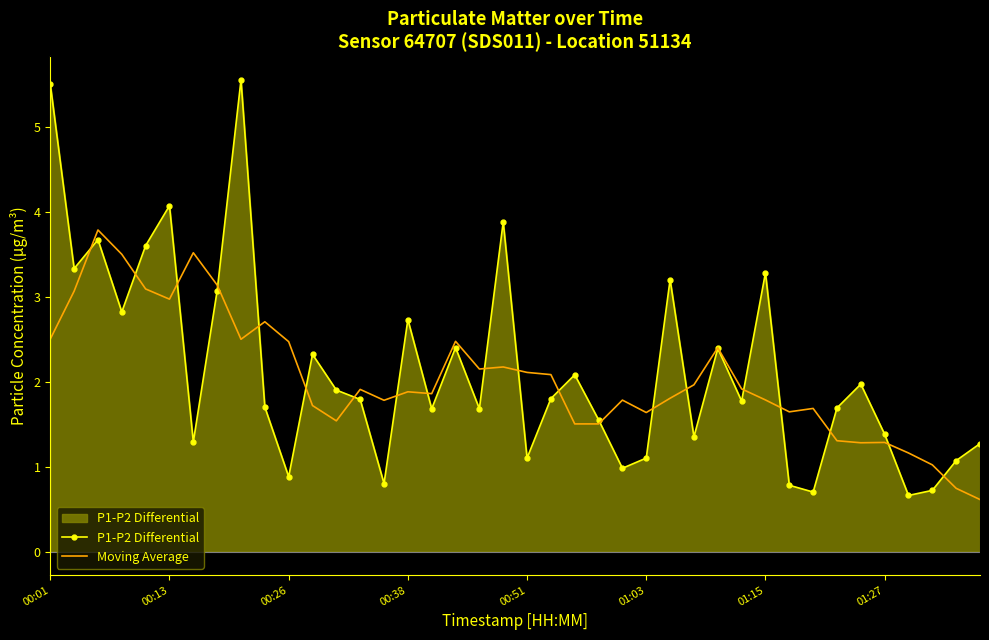

What is the minimum value for P1-P2 Differential?

0.7